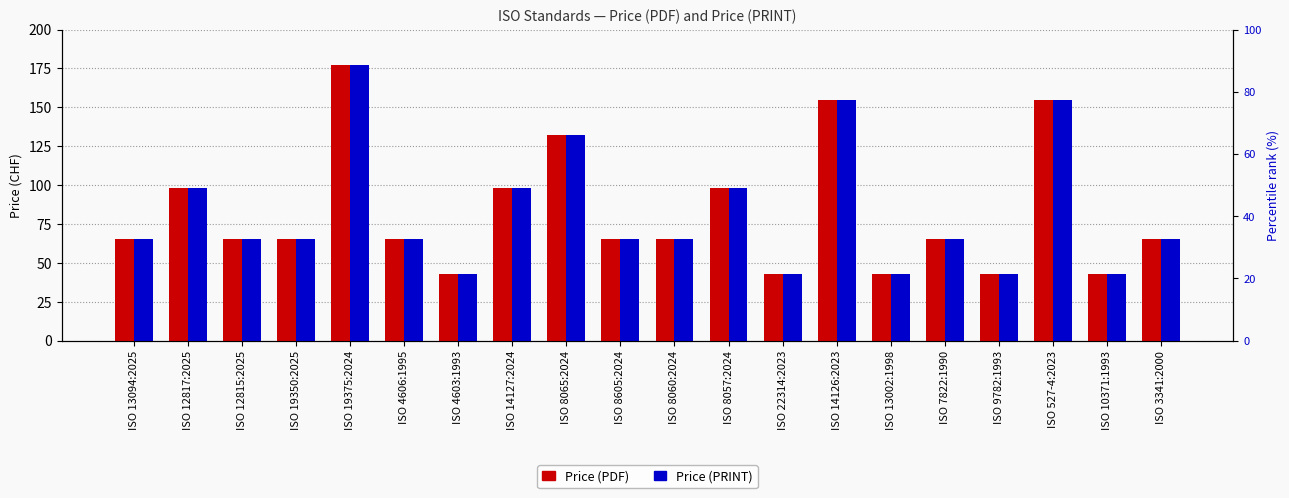

Where is Price (PDF) nearest to the value 110?

ISO 12817:2025